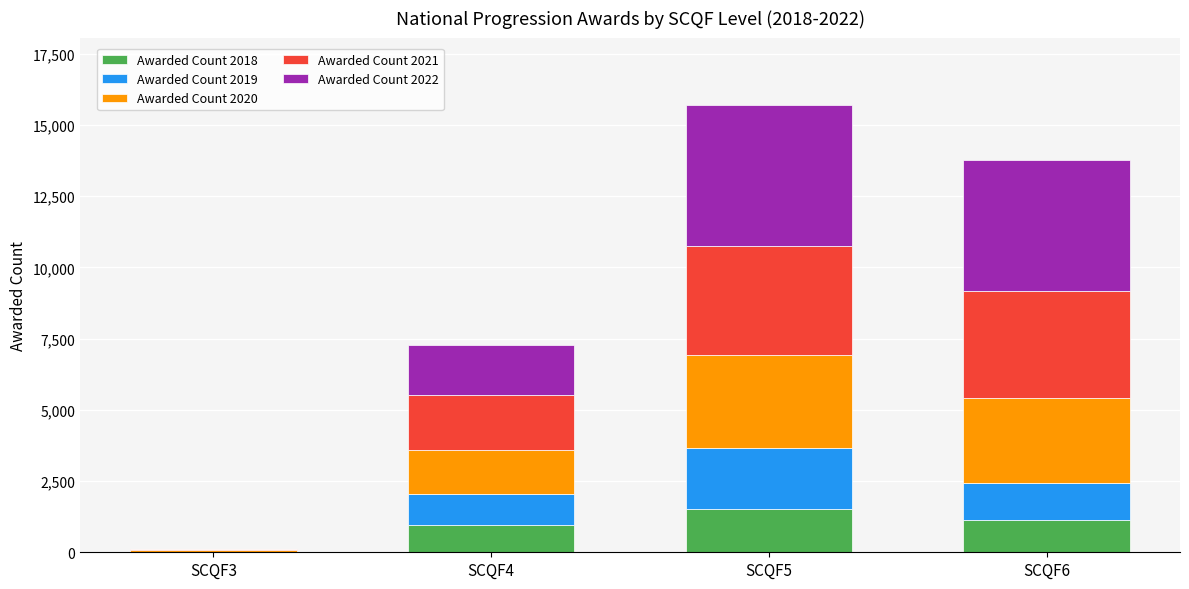

Which category has the highest value in the Awarded Count 2018 series?

SCQF5